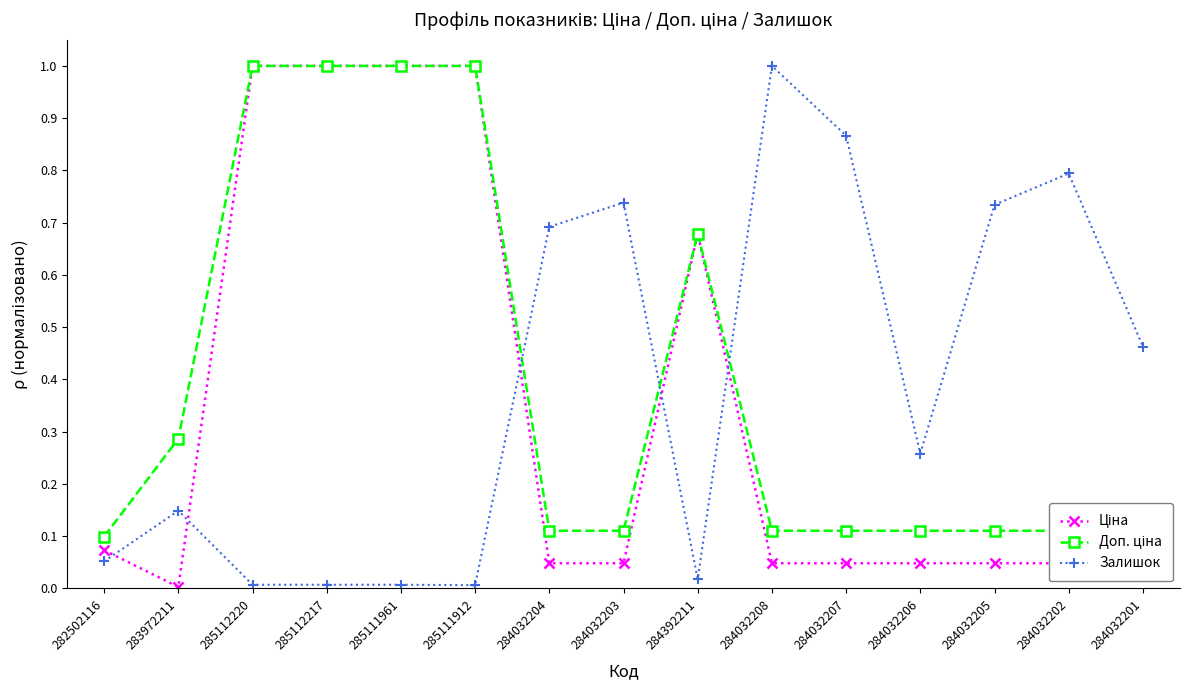

Which category has the highest value in the Залишок series?

284032208